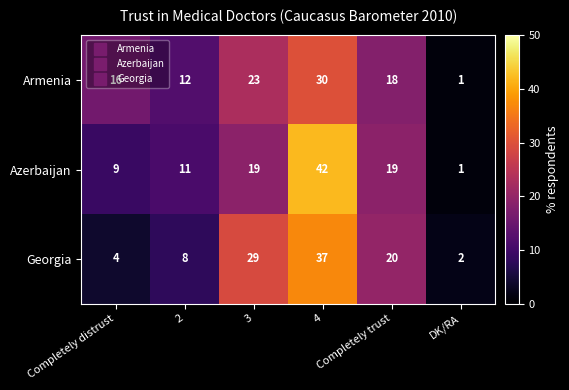

Which series has the largest total across all categories?

Azerbaijan